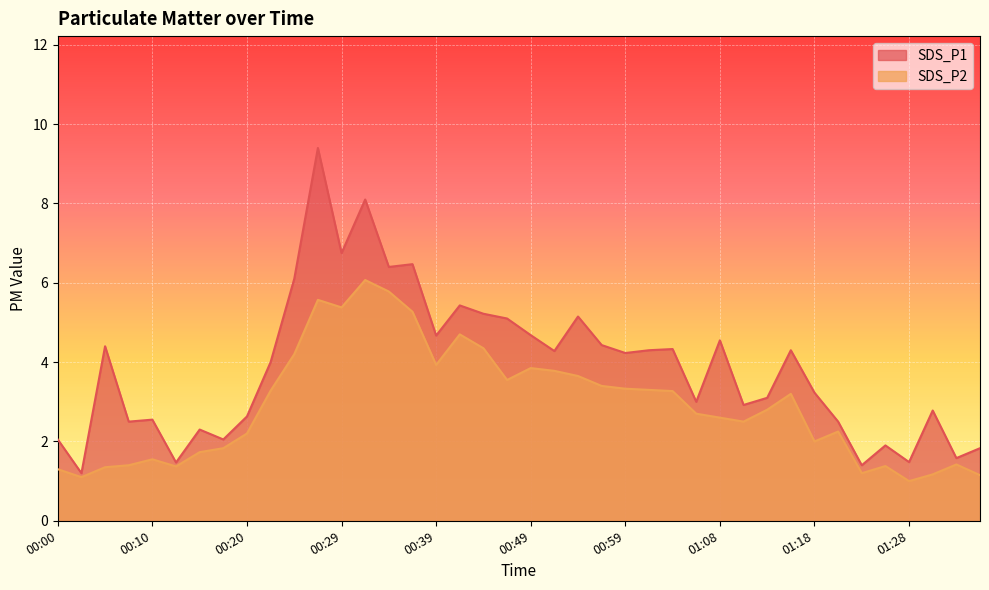

List the labels in order of SDS_P1 value, largest first.

00:27, 00:32, 00:29, 00:37, 00:34, 00:24, 00:42, 00:44, 00:54, 00:46, 00:49, 00:39, 01:08, 00:56, 00:05, 01:04, 01:01, 01:16, 00:51, 00:59, 00:22, 01:18, 01:13, 01:06, 01:11, 01:30, 00:20, 00:10, 00:07, 01:21, 00:15, 00:00, 00:17, 01:26, 01:35, 01:33, 01:28, 00:12, 01:23, 00:02